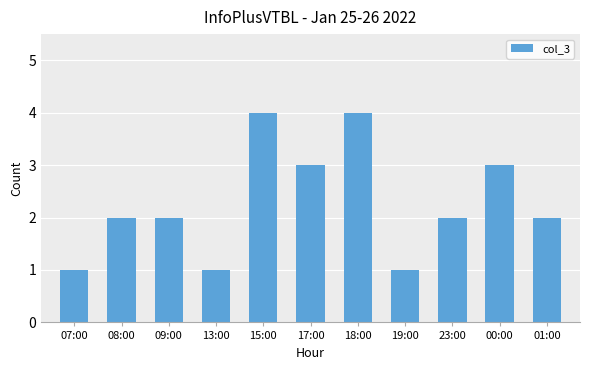

What is the smallest value displayed?

1